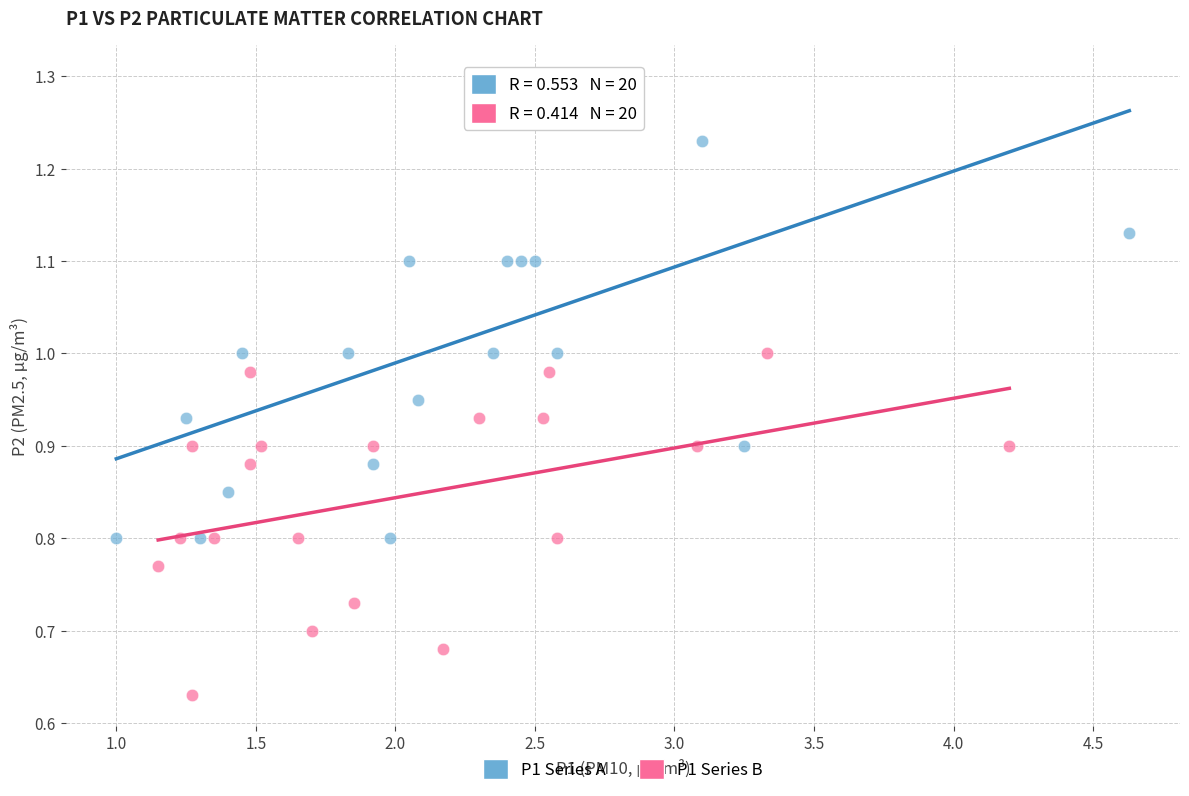

Which series reaches the minimum Y coordinate?

P1 Series B